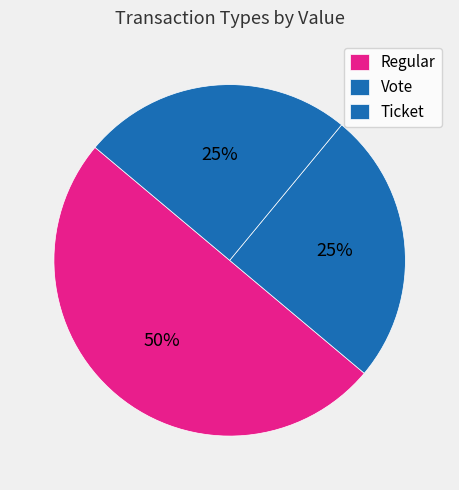

Do Regular and Ticket together represent more than half of the pie?

Yes